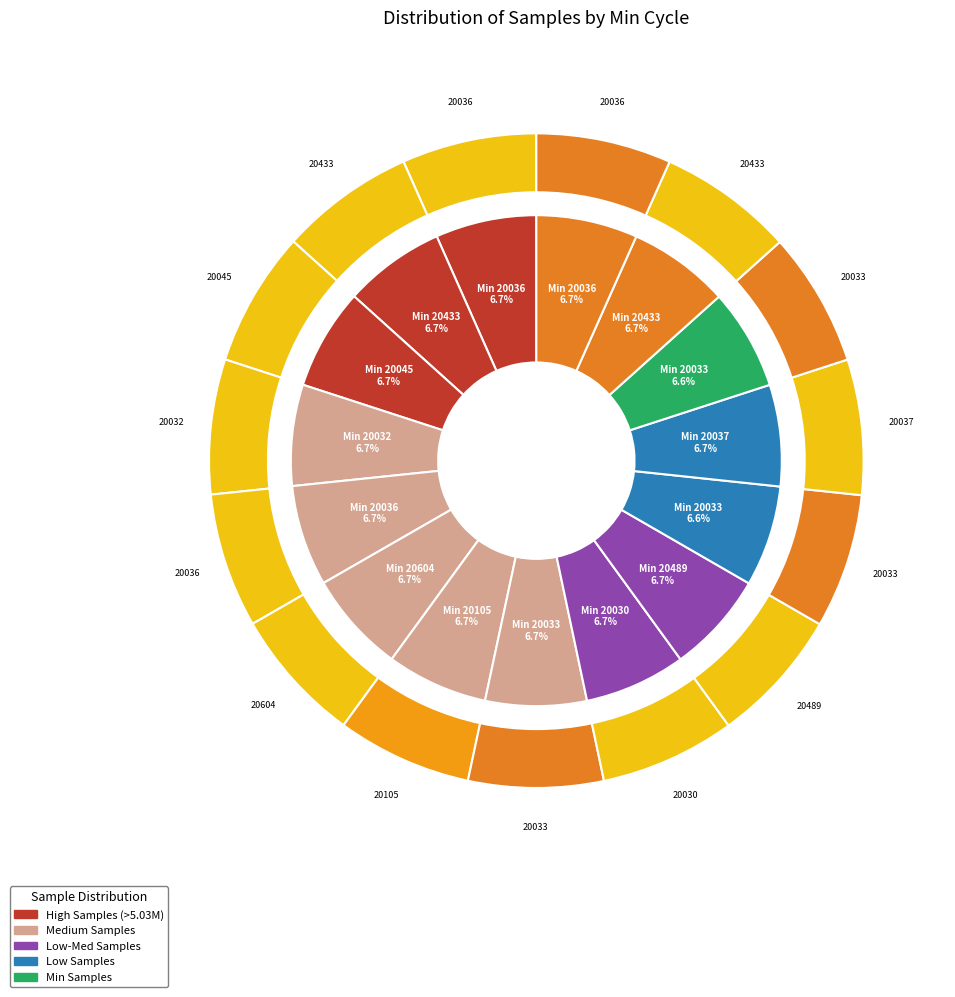

Which has a higher value, 20045 or 20033?

20045